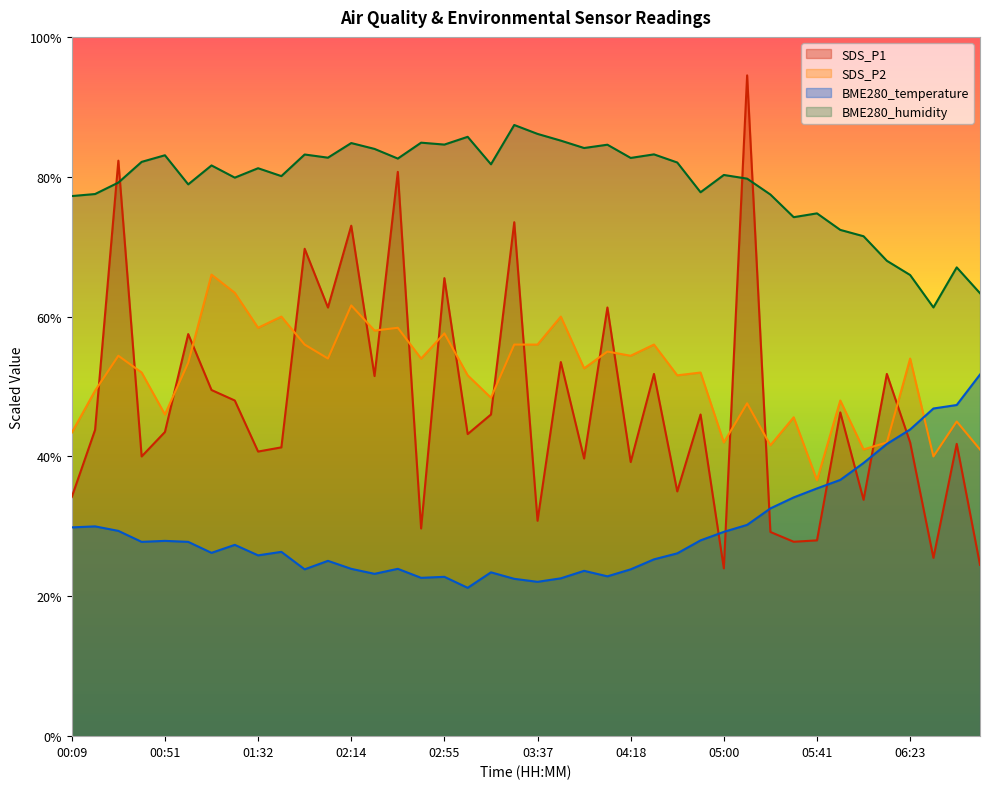

What are all the series names shown in the legend?

SDS_P1, SDS_P2, BME280_temperature, BME280_humidity